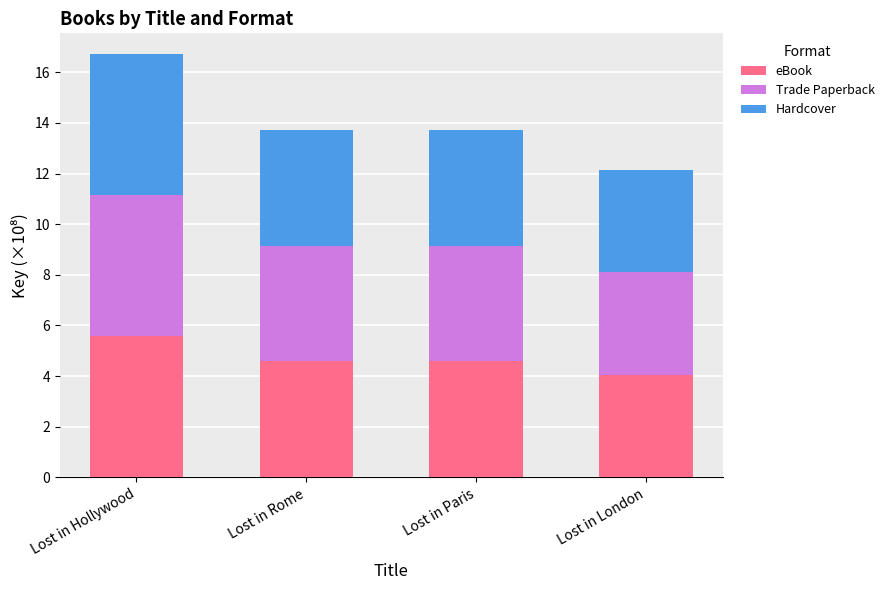

The eBook series shows 3.1 at Lost in Paris. True or false?

False